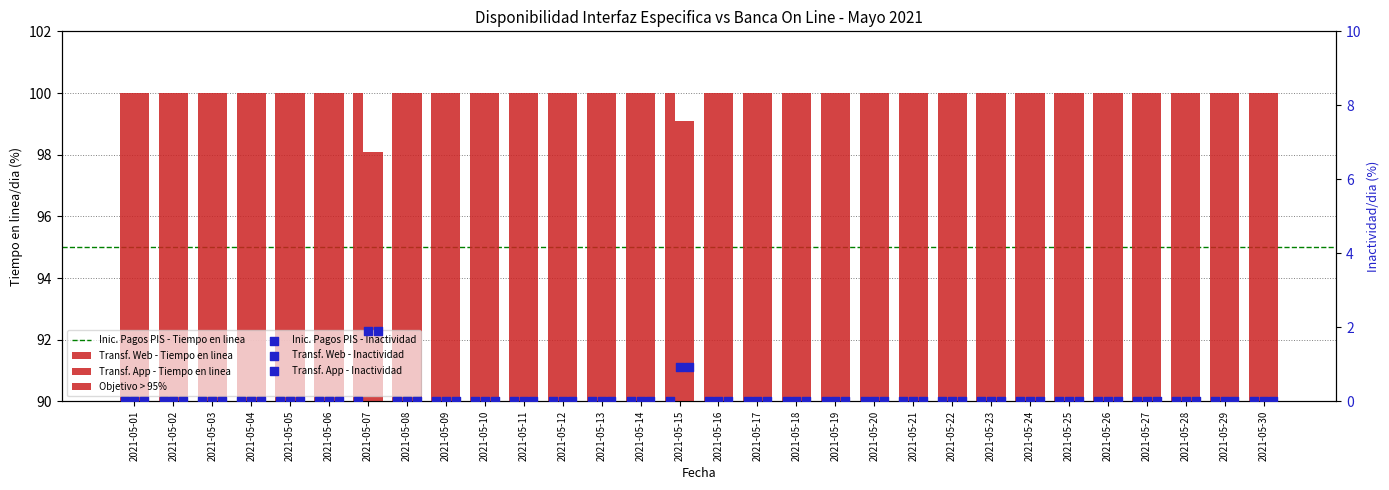

Is the value of Transferencias App (Tiempo en linea/dia) at 2021-05-02 greater than the value of Transferencias Web (Tiempo en linea/dia) at 2021-05-26?

No